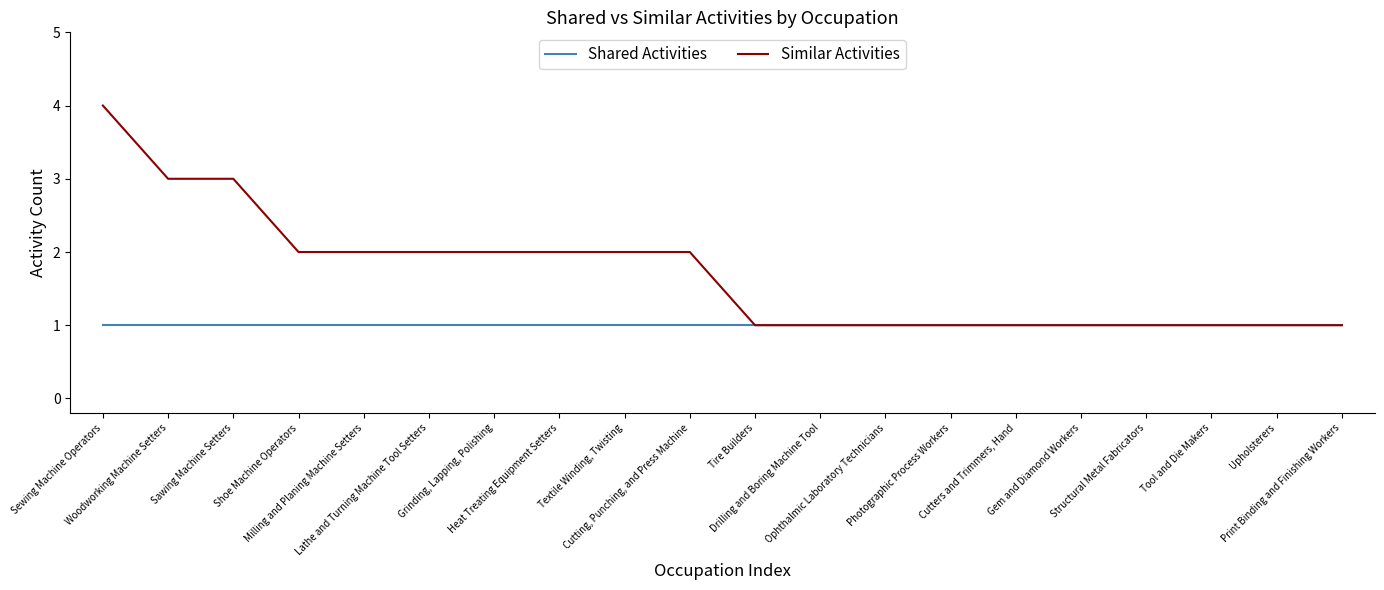

Which series has the widest spread of values?

Similar Activities